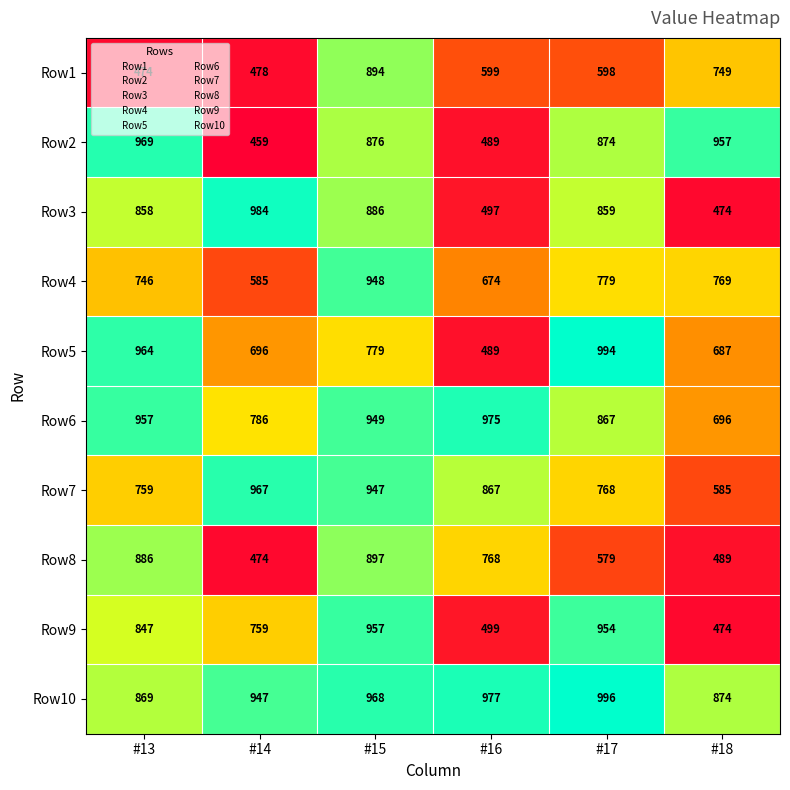

What is the difference between the Row8 values at #14 and #15?

423